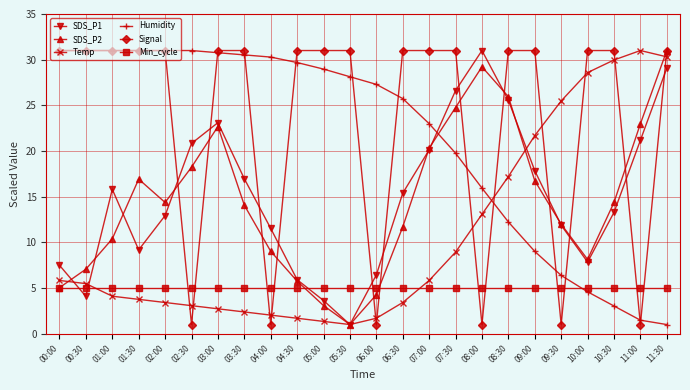

What is the sum of the Signal values at 04:30 and 07:00?

62.0